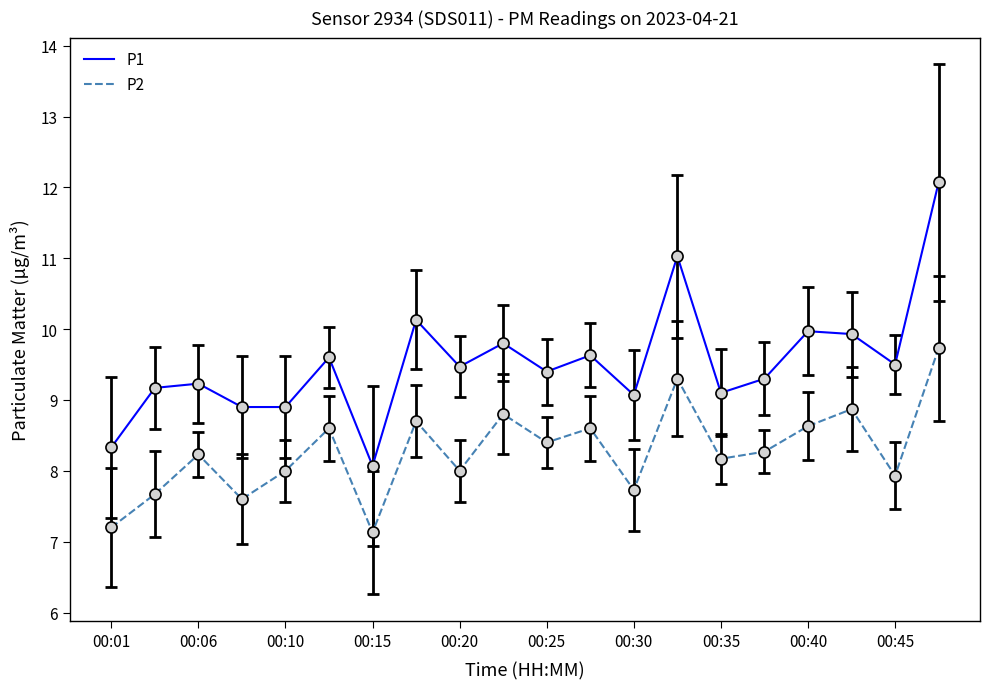

What are all the series names shown in the legend?

P1, P2